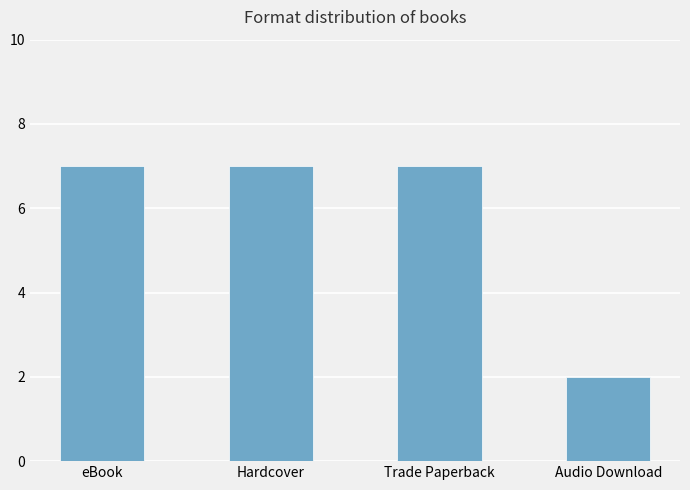

What is the sum of the values at eBook and Hardcover?

14